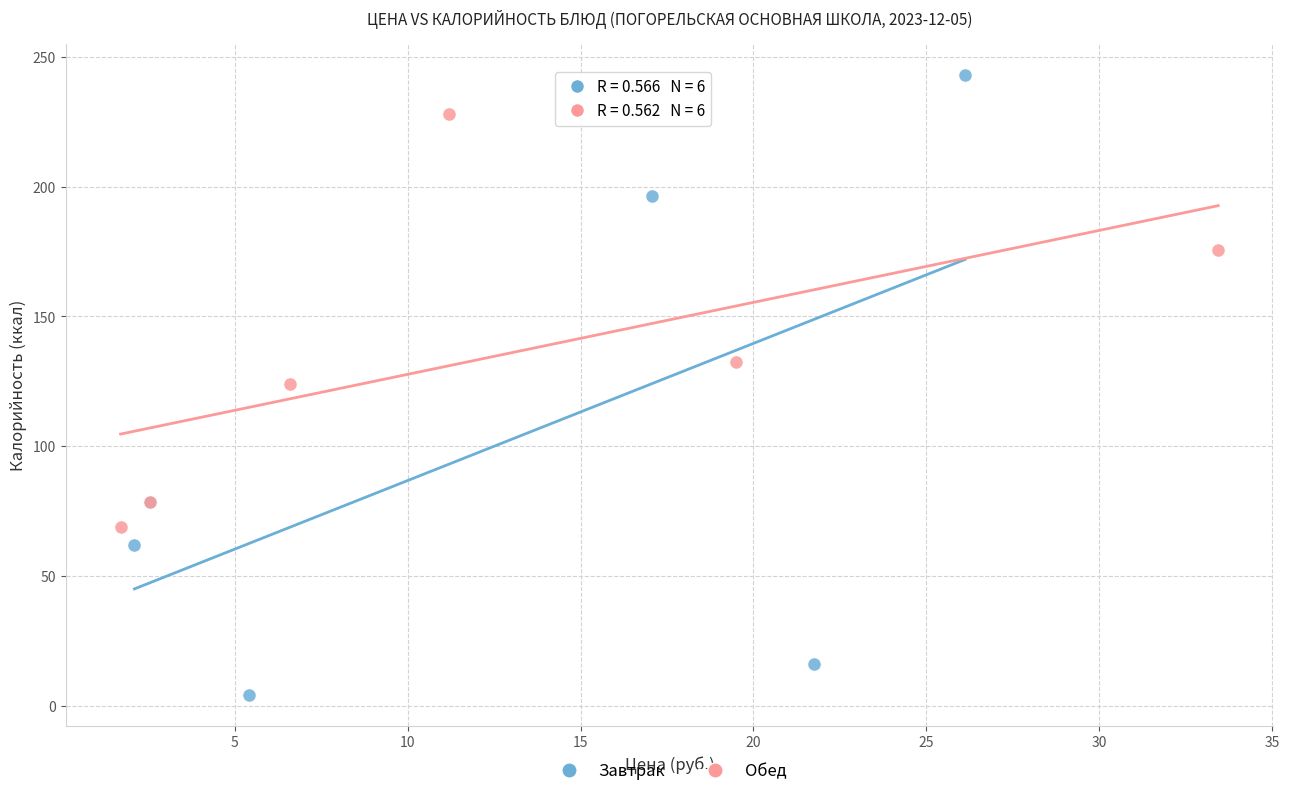

Which series contains the highest Y value?

Завтрак